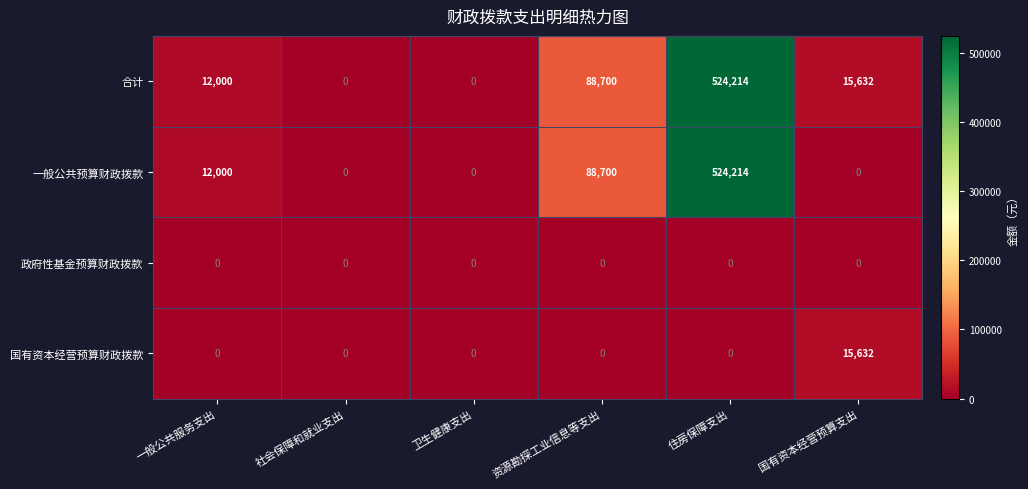

What is the difference between the maximum and second lowest values in the 一般公共预算财政拨款 series?

524214